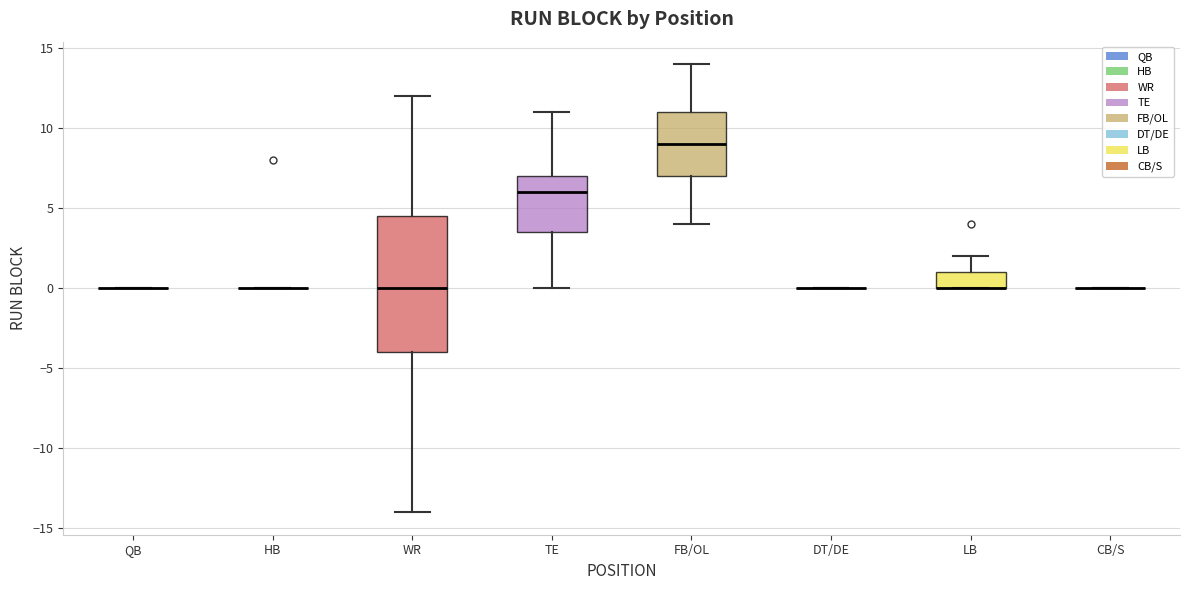

Reading left to right, transcribe this box plot: for each box, give where its median line is, the range the box spans, and where its two whiskers end, as read against the y-axis. The values are not printed on the chart, so give them approximately, as read against the axis.

QB: box collapsed to a line at 0.0, whiskers 0.0 to 0.0
HB: box collapsed to a line at 0.0, whiskers 0.0 to 0.0
WR: median 0.0, box -4.0 to 4.5, whiskers -14.0 to 12.0
TE: median 6.0, box 3.5 to 7.0, whiskers 0.0 to 11.0
FB/OL: median 9.0, box 7.0 to 11.0, whiskers 4.0 to 14.0
DT/DE: box collapsed to a line at 0.0, whiskers 0.0 to 0.0
LB: median 0.0 (drawn on the box's lower edge), box 0.0 to 1.0, whiskers 0.0 to 2.0
CB/S: box collapsed to a line at 0.0, whiskers 0.0 to 0.0